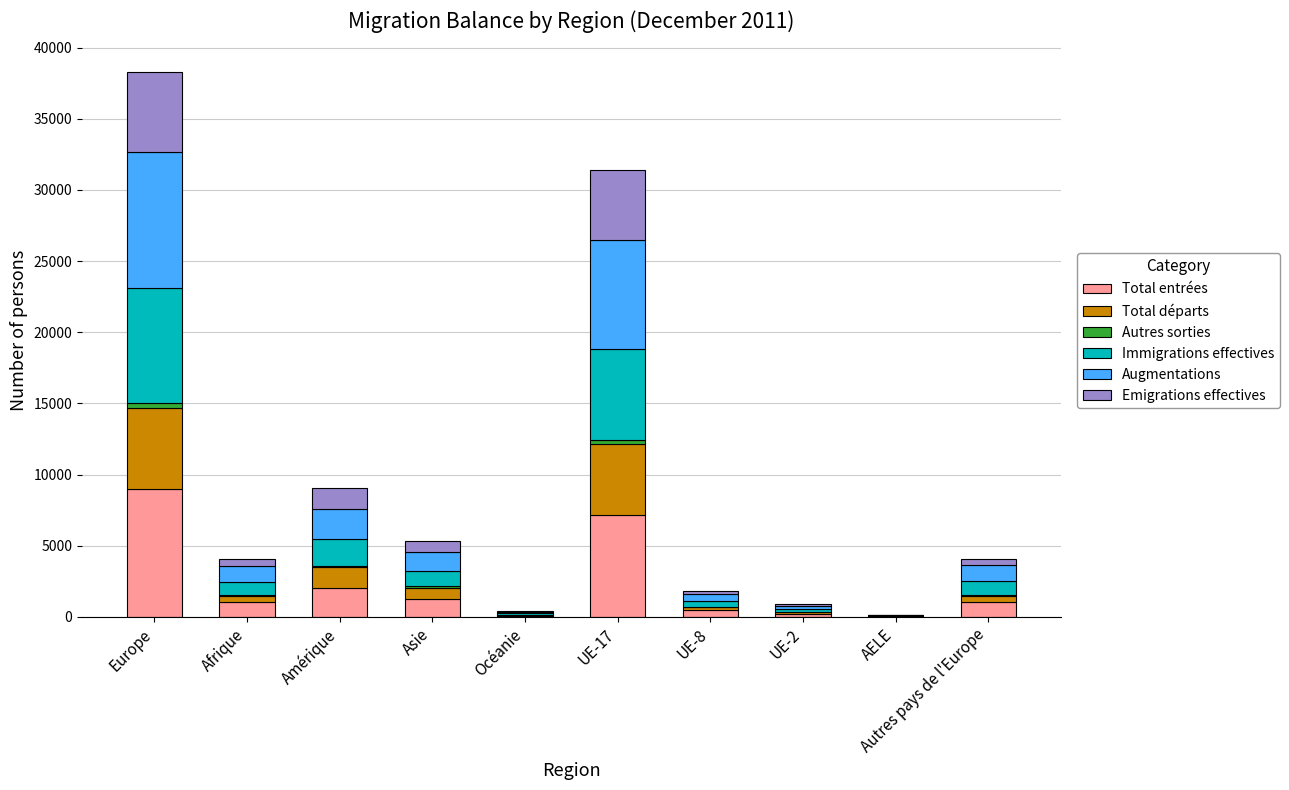

What is the highest value of the Total entrées series?

8989